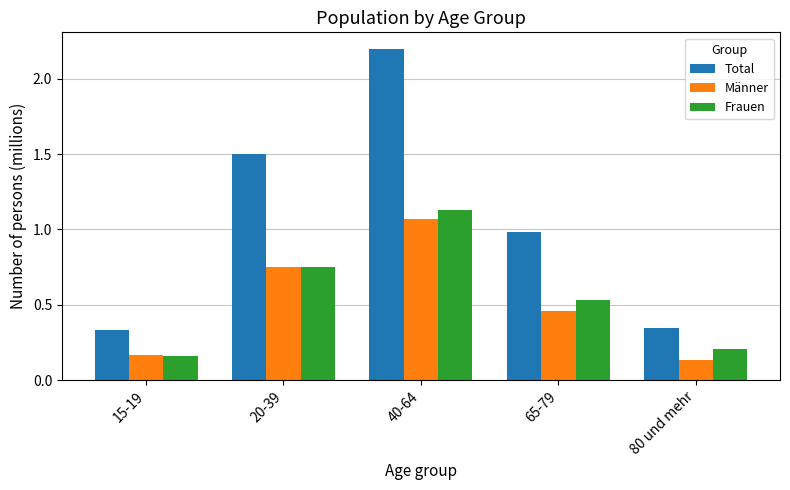

What is the difference between the maximum and minimum values in the Männer series?

0.9